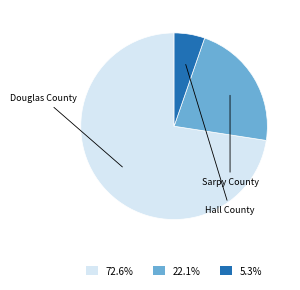

Is the sum of 5.3% and 72.6% greater than half?

Yes